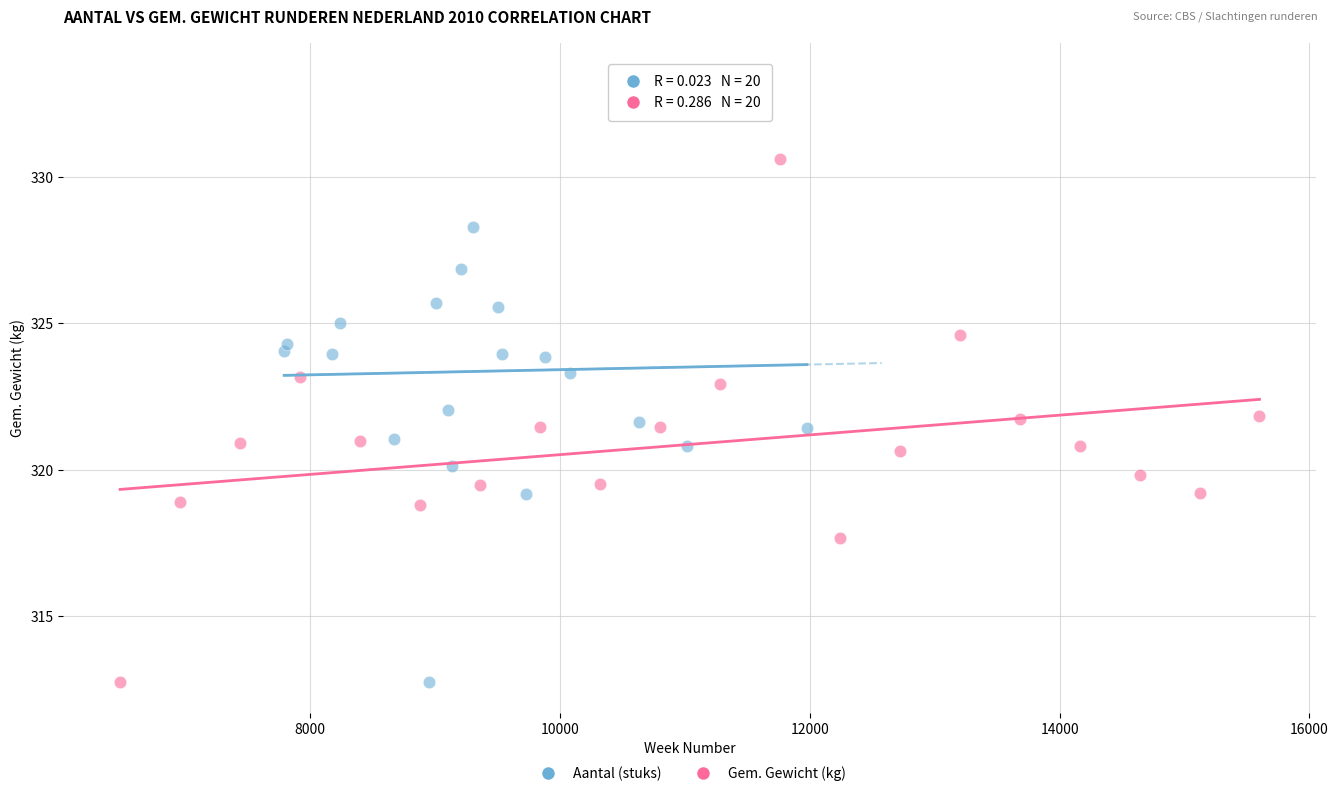

Which series has the largest Y range (max minus min)?

Aantal (stuks)